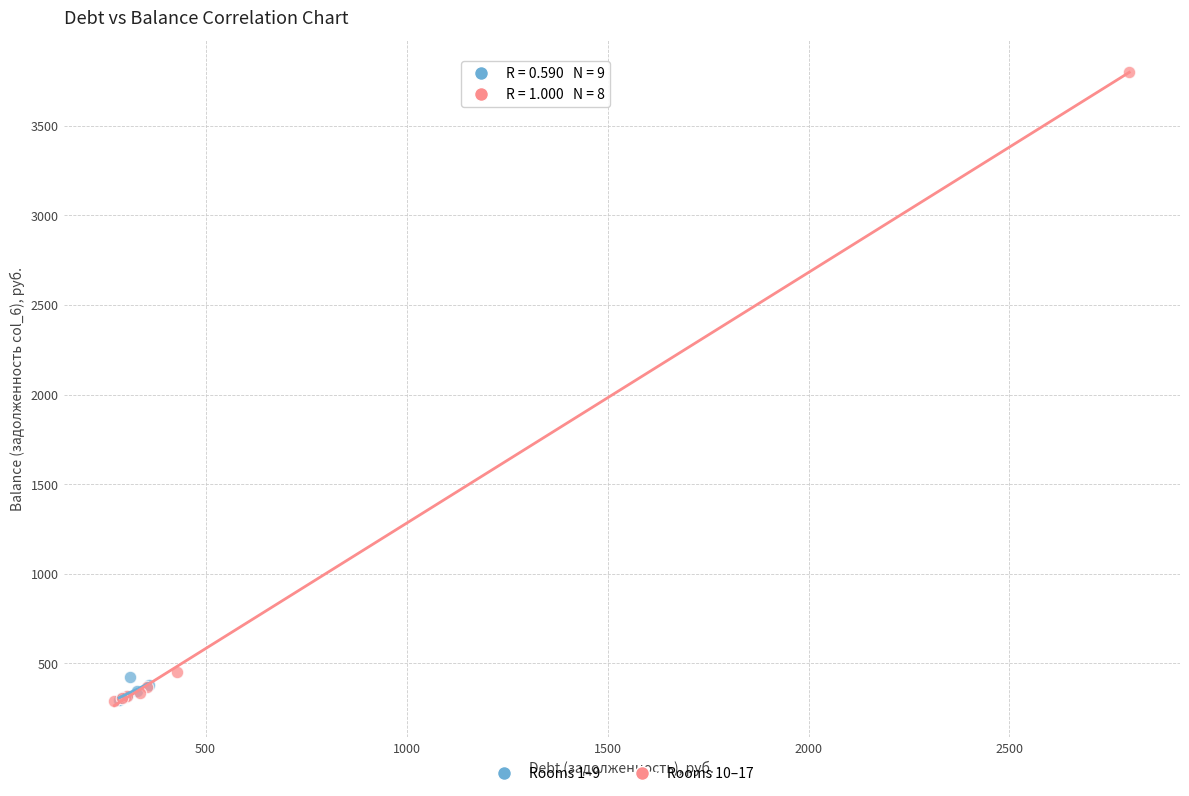

Which series contains the highest Y value?

Rooms 10–17